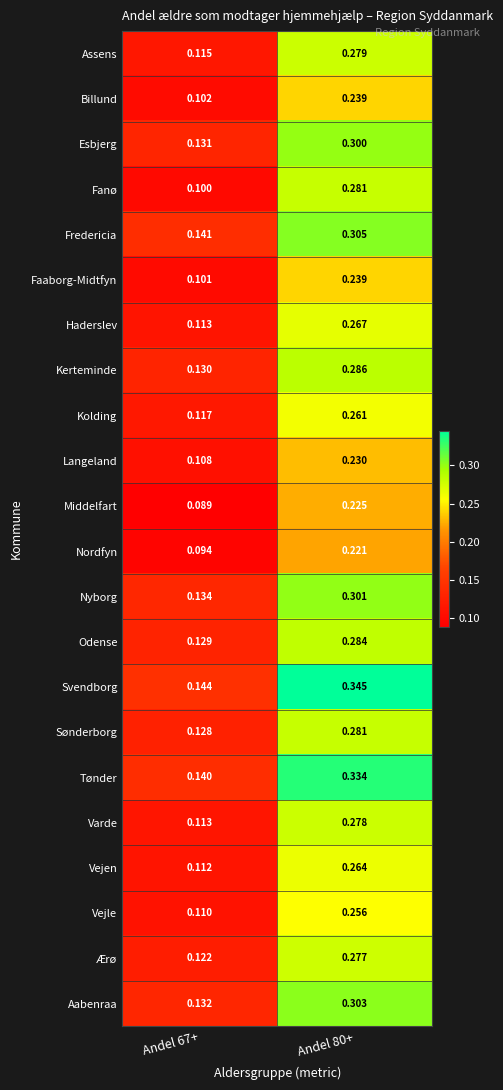

Which series has the largest range (max minus min)?

Svendborg